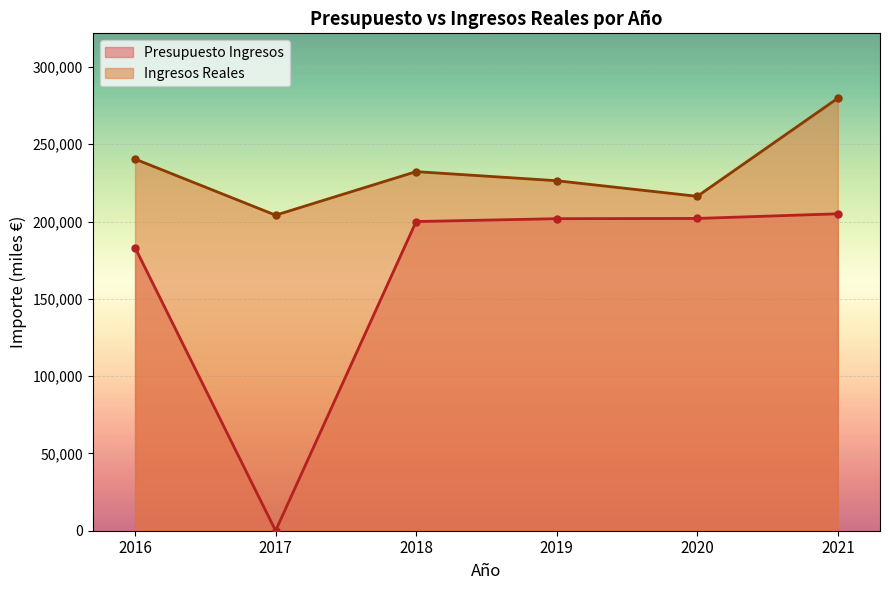

How many lines are shown in the chart?

2